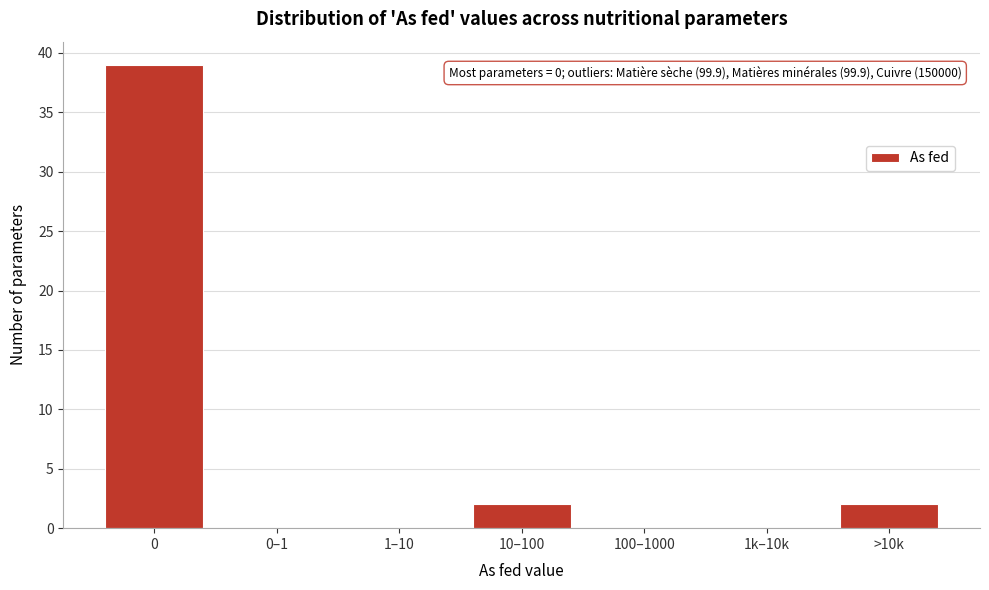

Reading left to right, transcribe all the data shown in this chart.

0=39	0–1=0	1–10=0	10–100=2	100–1000=0	1k–10k=0	>10k=2